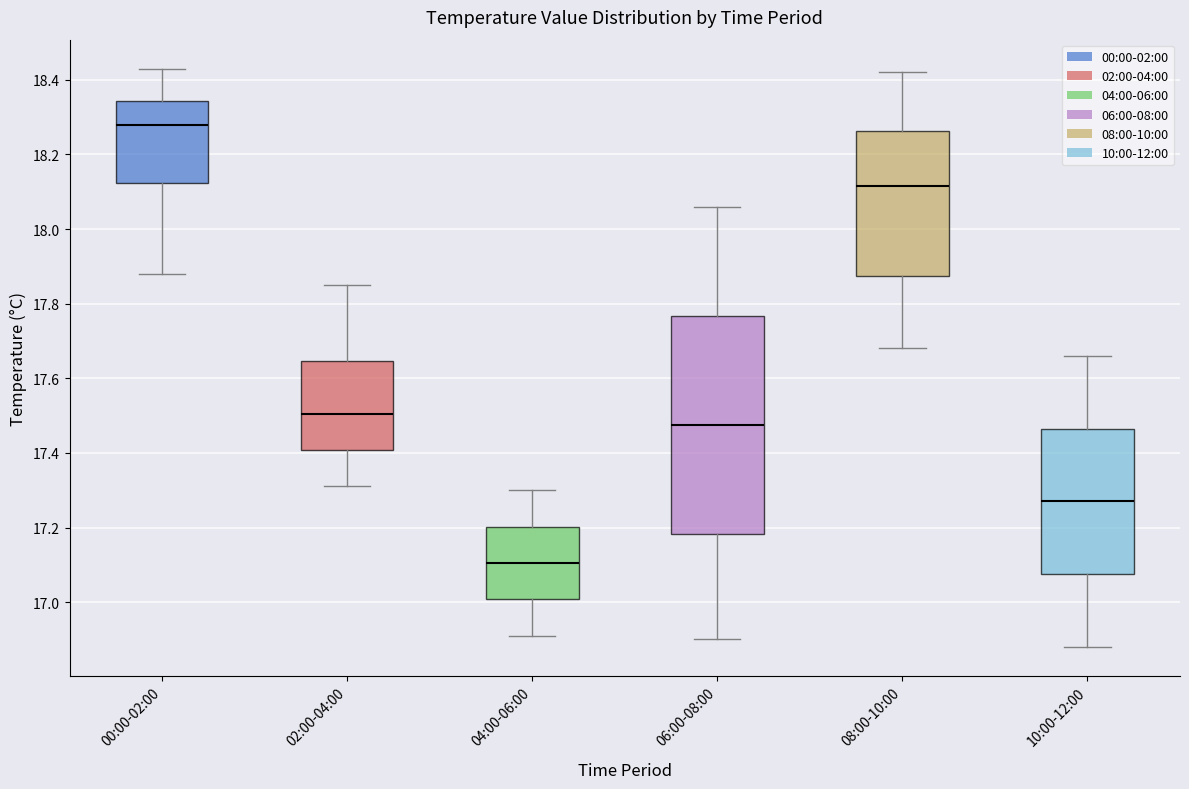

Where is the lower edge of the box for 02:00-04:00 on the y-axis? The values are not printed on the chart, so give them approximately, as read against the axis.

17.40